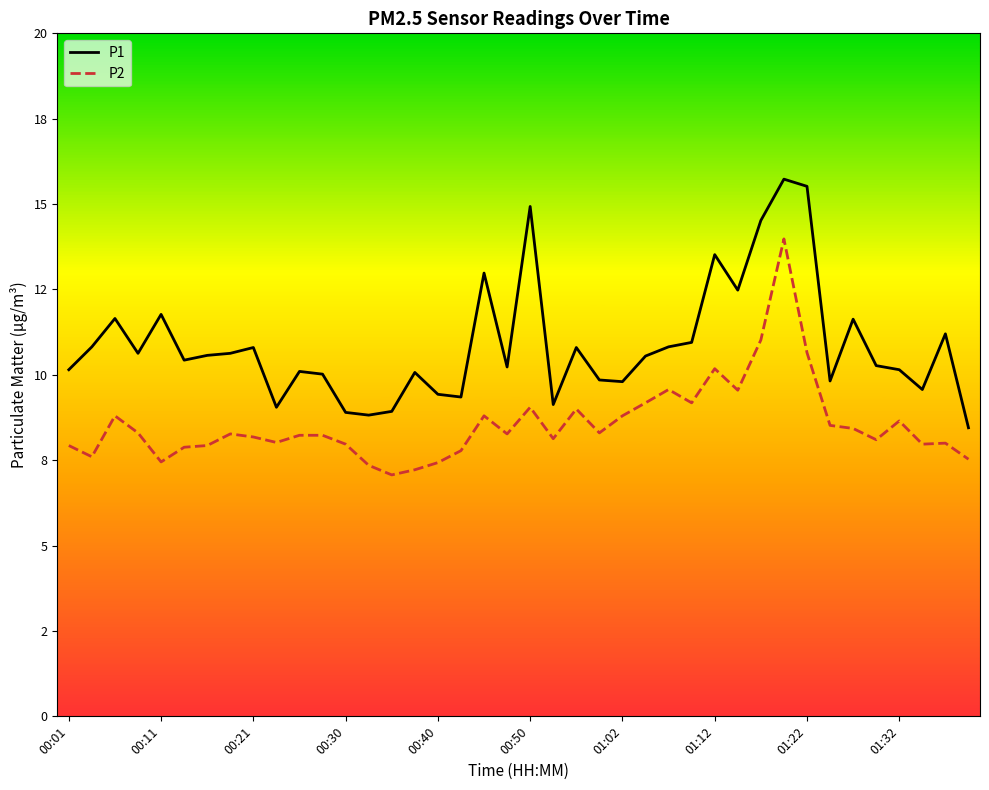

What are all the series names shown in the legend?

P1, P2